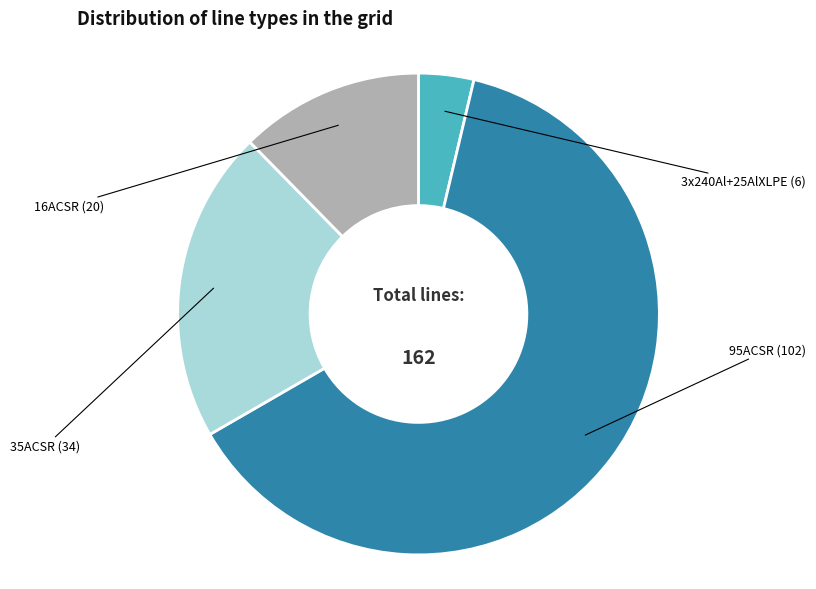

Is there a majority slice in this chart?

Yes